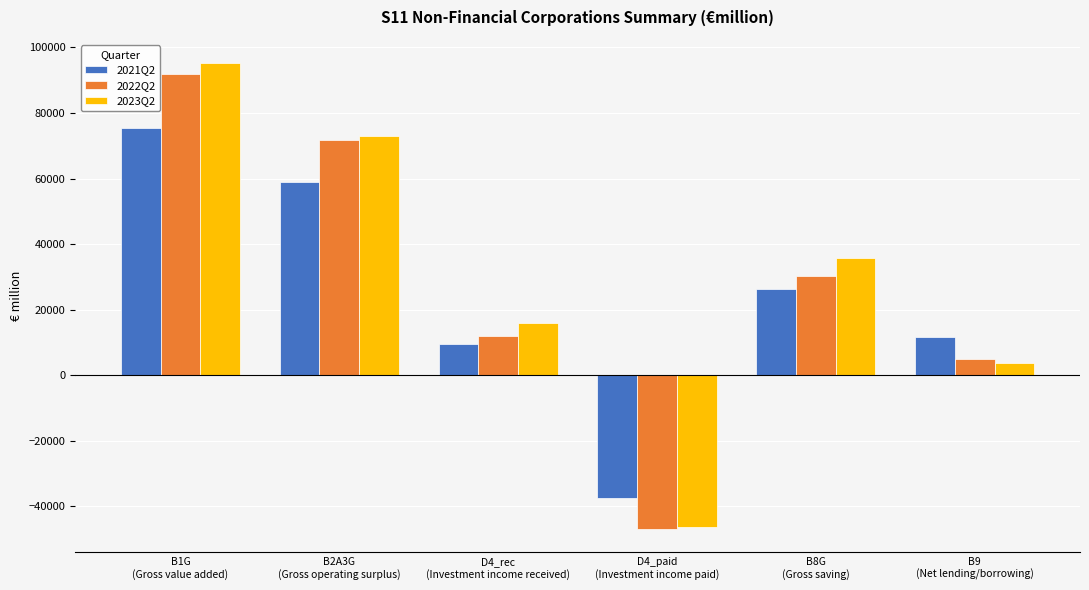

Reading left to right, what are all the values shown in this chart?

2021Q2: 75381.8	58791.7	9428.9	-37620.7	26254.0	11792.9
2022Q2: 91958.0	71749.5	11812.6	-46876.6	30357.4	4944.8
2023Q2: 95240.9	73013.1	15894.6	-46395.0	35806.6	3588.8